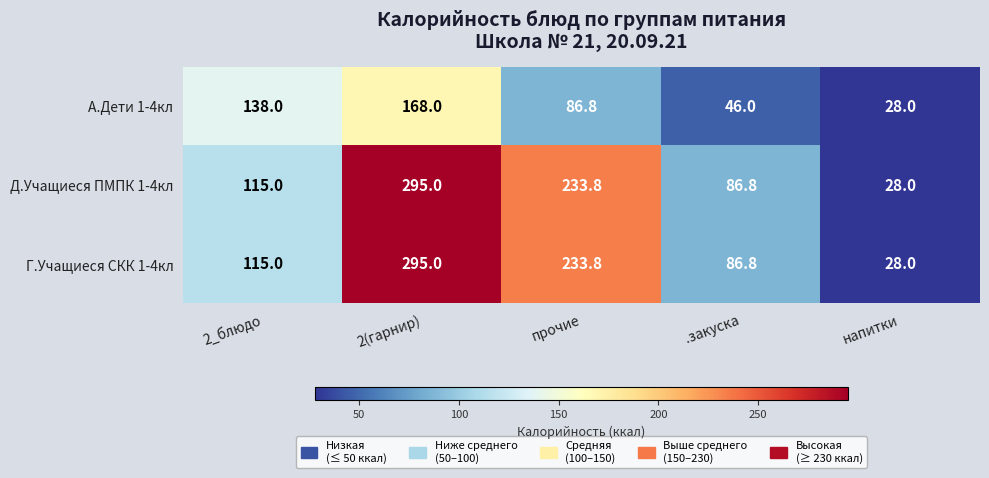

What is the difference between the highest and lowest values at 2_блюдо?

23.0